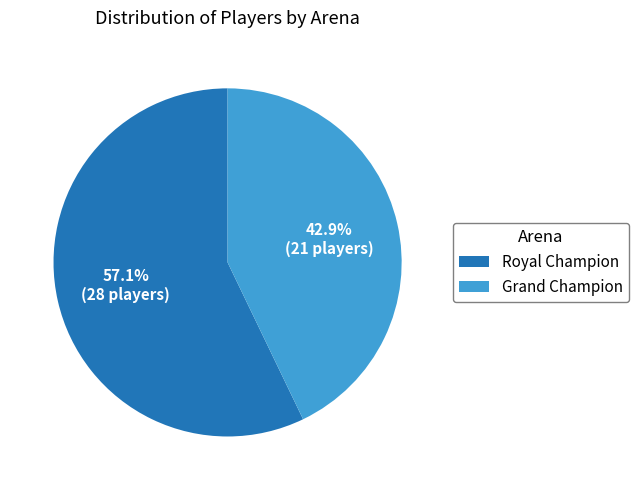

True or false: Grand Champion accounts for 52% of the total.

False